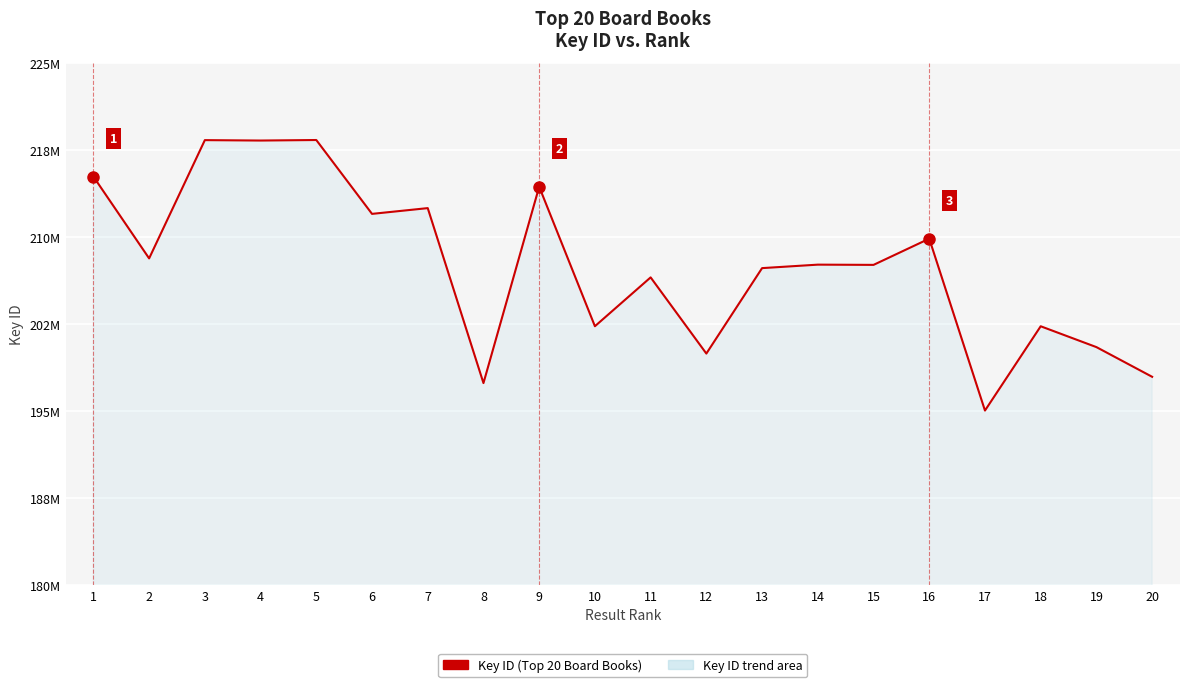

Is this an area chart (filled region under the line)?

Yes